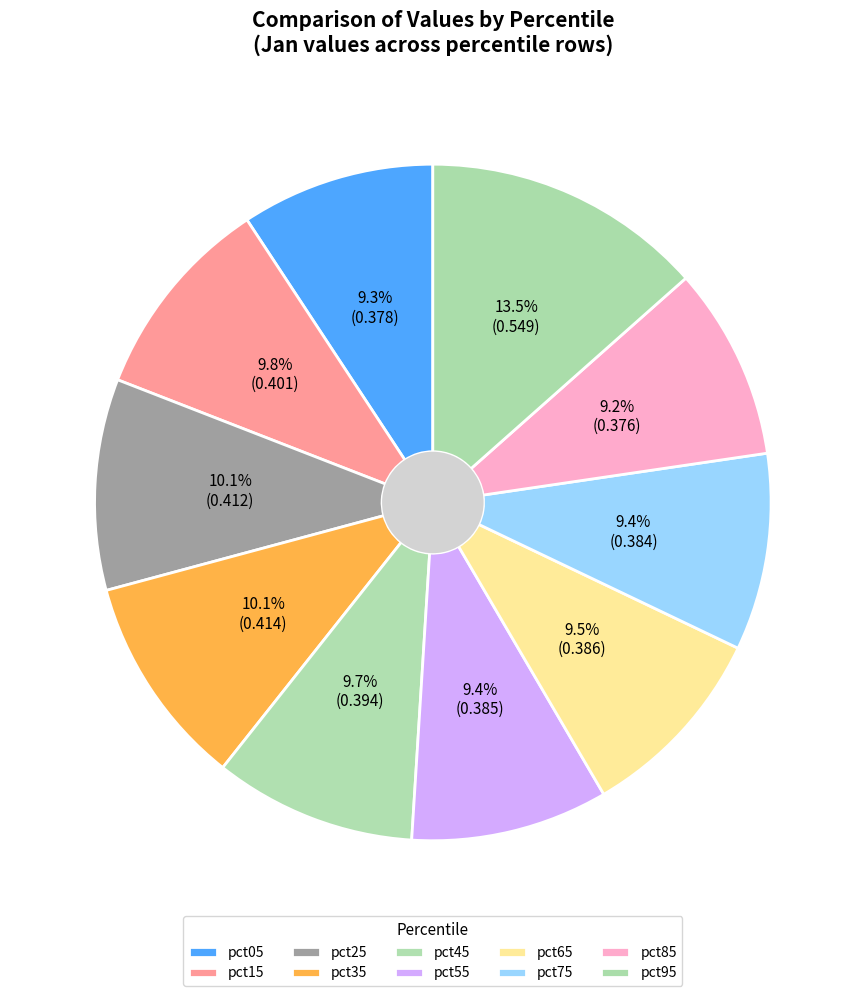

Is there any slice that represents more than half of the pie?

No